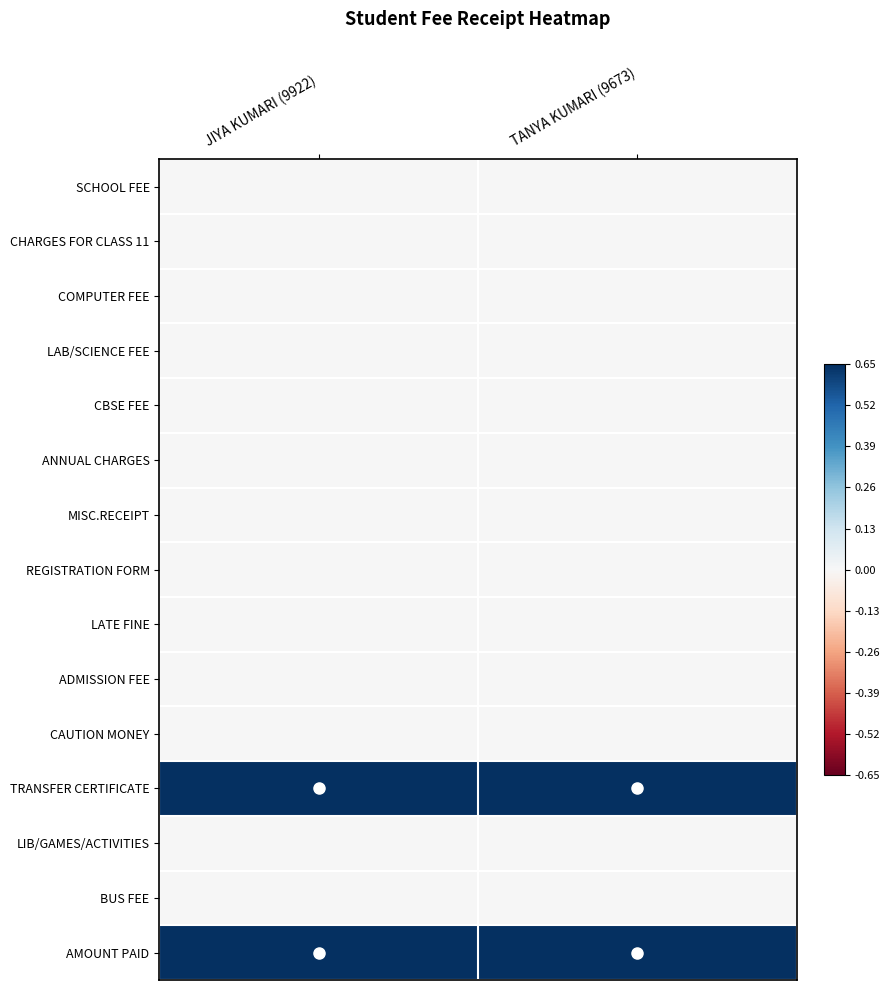

Reading right to left, what are all the values shown in this chart?

SCHOOL FEE: TANYA KUMARI (9673)=0	JIYA KUMARI (9922)=0
CHARGES FOR CLASS 11: TANYA KUMARI (9673)=0	JIYA KUMARI (9922)=0
COMPUTER FEE: TANYA KUMARI (9673)=0	JIYA KUMARI (9922)=0
LAB/SCIENCE FEE: TANYA KUMARI (9673)=0	JIYA KUMARI (9922)=0
CBSE FEE: TANYA KUMARI (9673)=0	JIYA KUMARI (9922)=0
ANNUAL CHARGES: TANYA KUMARI (9673)=0	JIYA KUMARI (9922)=0
MISC.RECEIPT: TANYA KUMARI (9673)=0	JIYA KUMARI (9922)=0
REGISTRATION FORM: TANYA KUMARI (9673)=0	JIYA KUMARI (9922)=0
LATE FINE: TANYA KUMARI (9673)=0	JIYA KUMARI (9922)=0
ADMISSION FEE: TANYA KUMARI (9673)=0	JIYA KUMARI (9922)=0
CAUTION MONEY: TANYA KUMARI (9673)=0	JIYA KUMARI (9922)=0
TRANSFER CERTIFICATE: TANYA KUMARI (9673)=1	JIYA KUMARI (9922)=1
LIB/GAMES/ACTIVITIES: TANYA KUMARI (9673)=0	JIYA KUMARI (9922)=0
BUS FEE: TANYA KUMARI (9673)=0	JIYA KUMARI (9922)=0
AMOUNT PAID: TANYA KUMARI (9673)=1	JIYA KUMARI (9922)=1